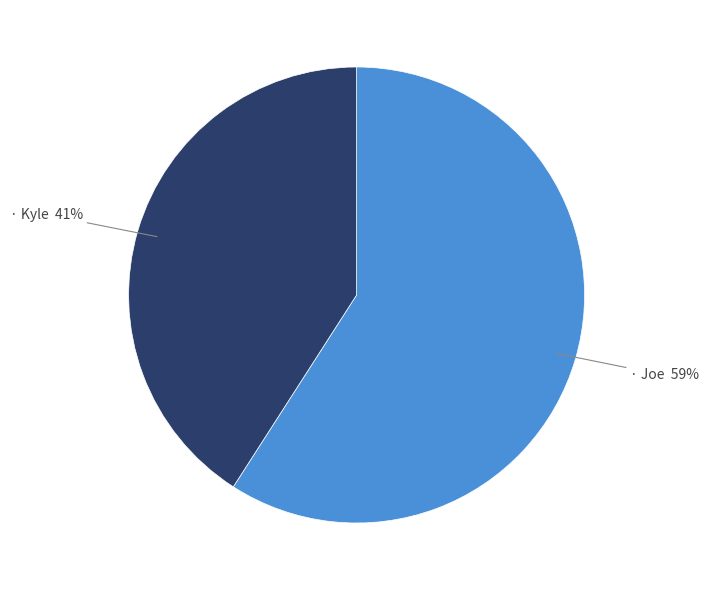

Is there a majority slice in this chart?

Yes